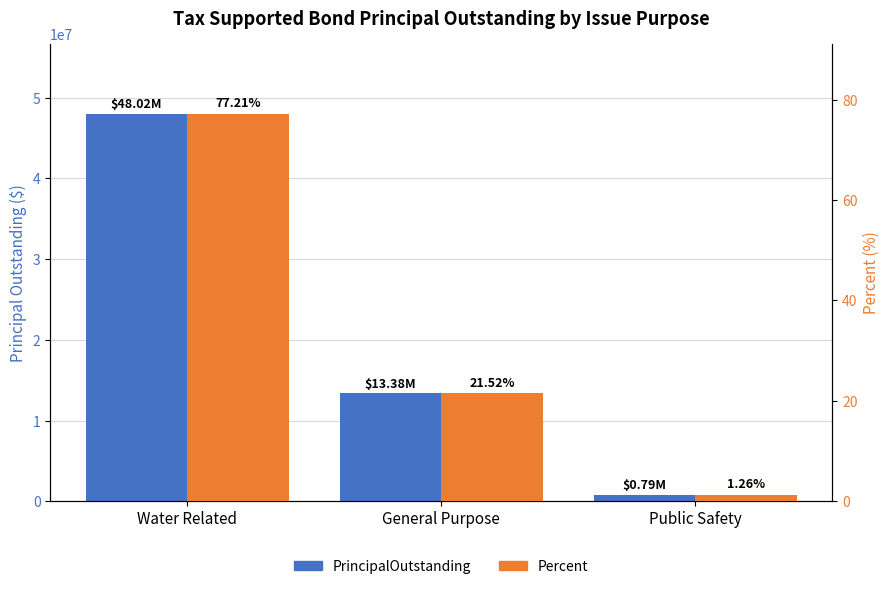

What is the maximum value for PrincipalOutstanding?

48025000.0